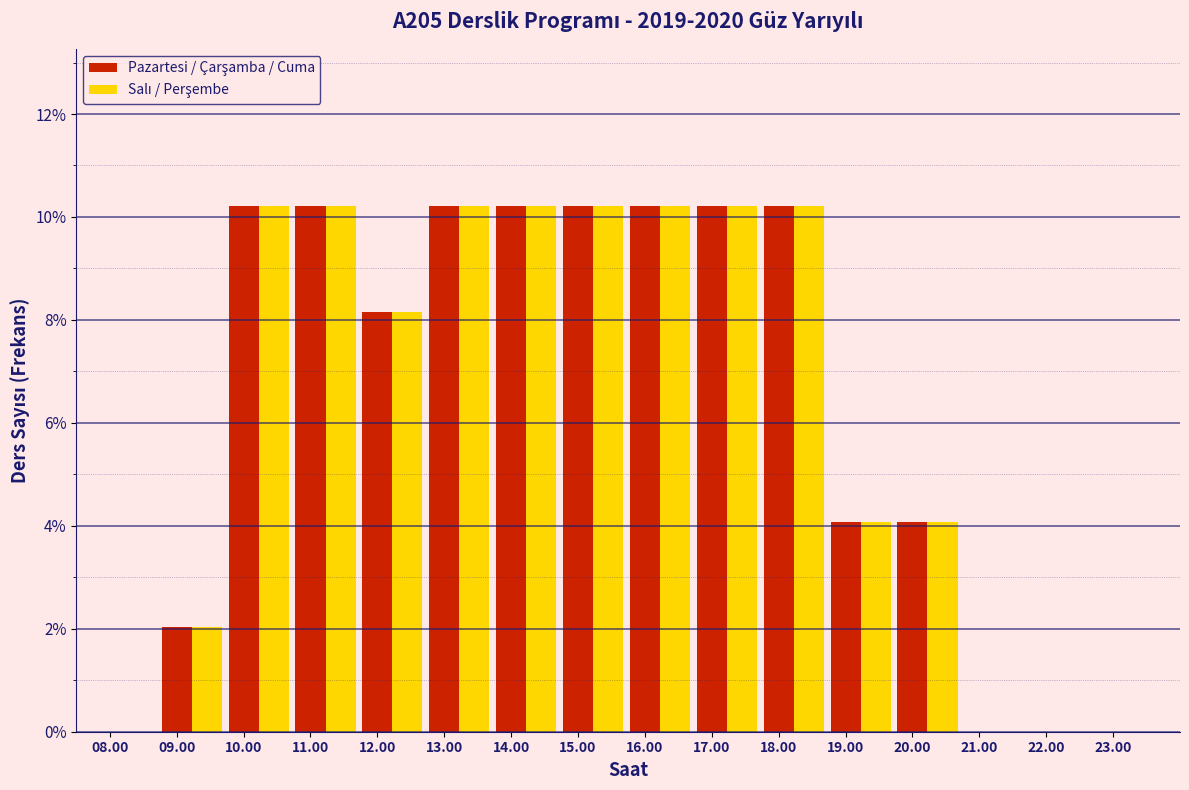

What is the total value across all series at 17.00?

20.4